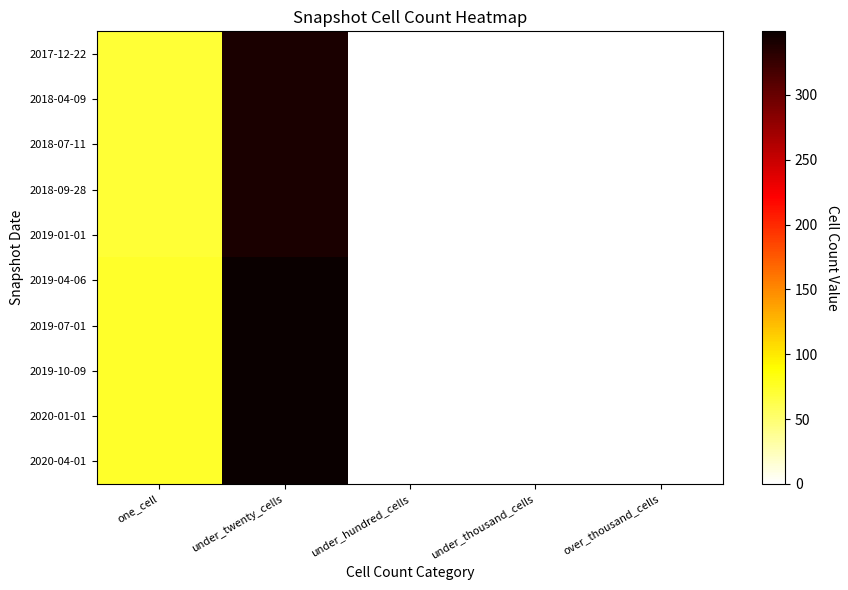

What is the greatest value displayed?

349